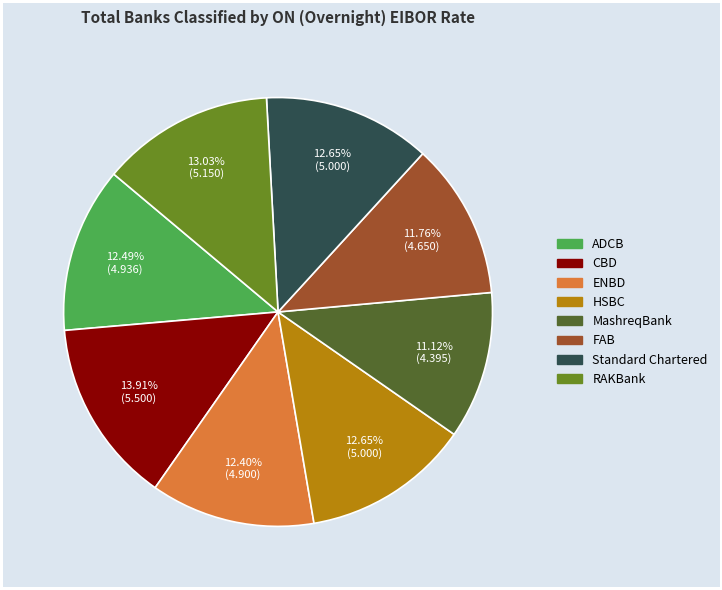

Does Standard Chartered represent more than half of the total?

No